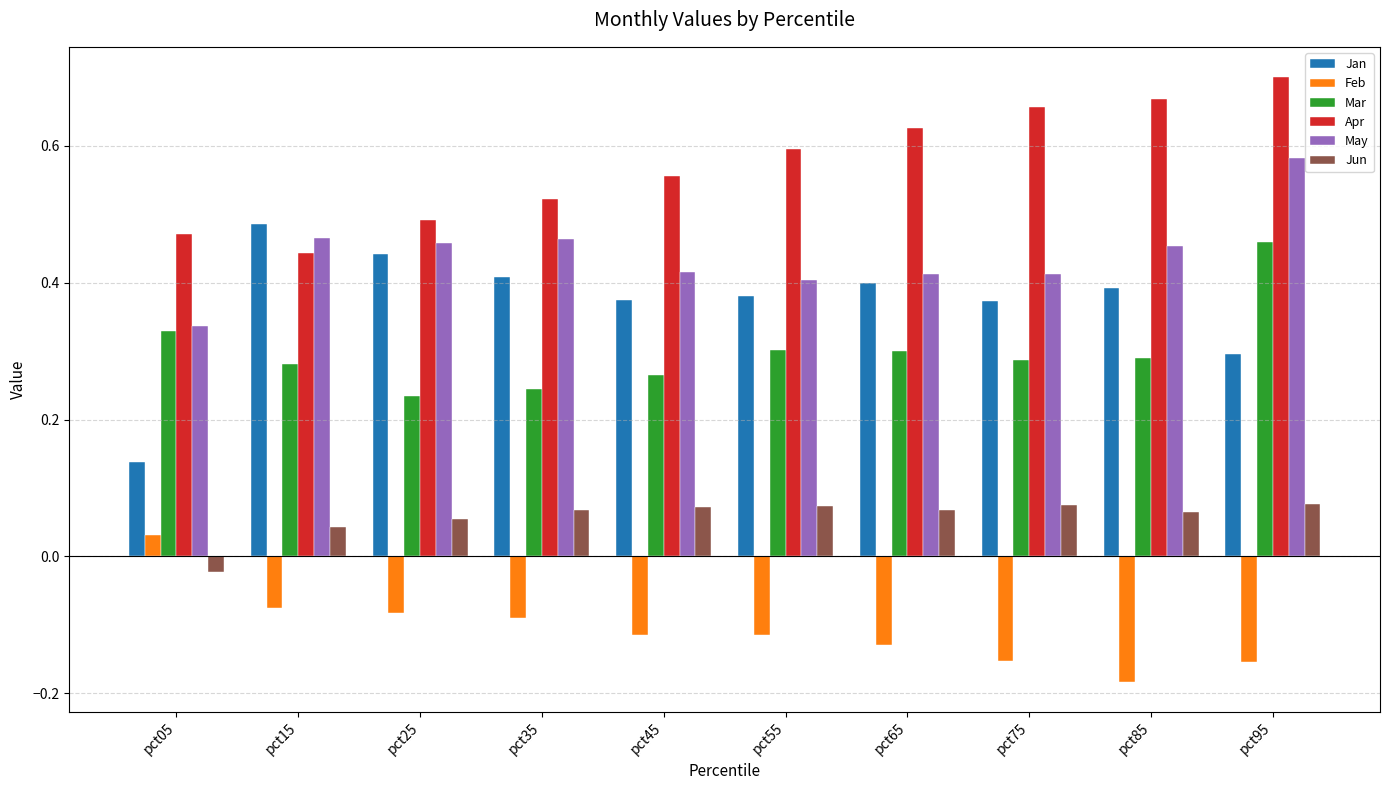

The value of Jan at pct25 is 0.1. True or false?

False